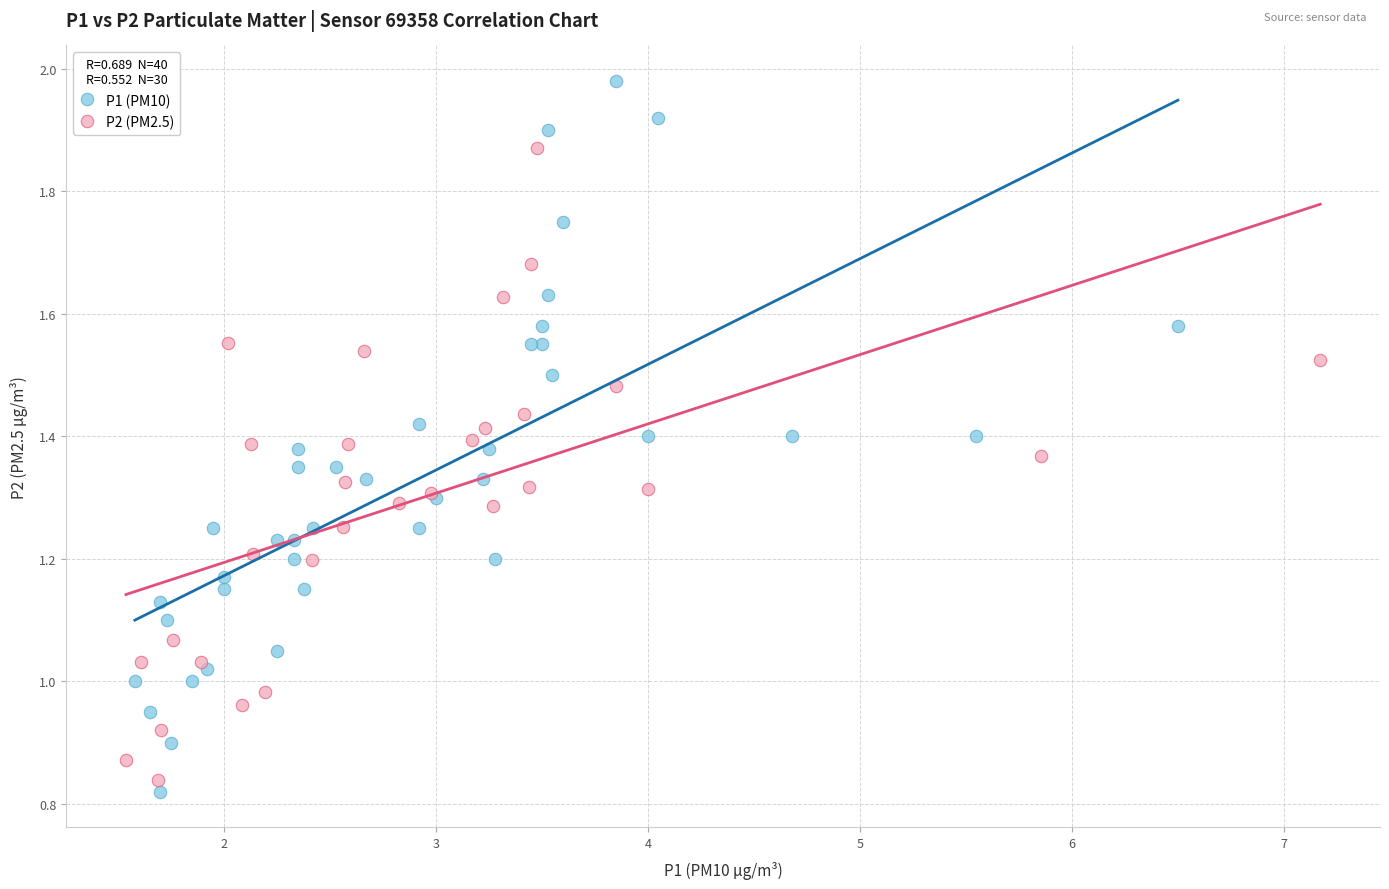

Which series has the widest spread of Y values?

P1 (PM10)